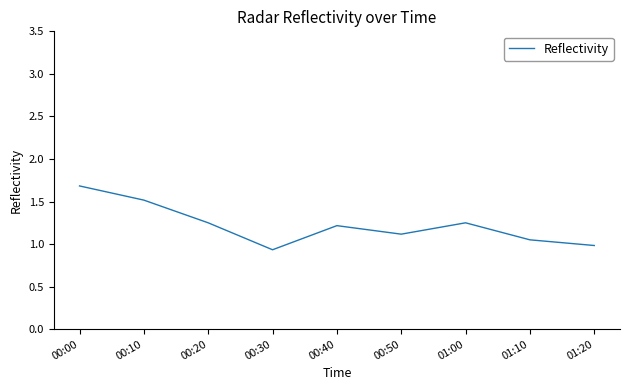

What is the difference between the values at 00:00 and 01:00?

0.4